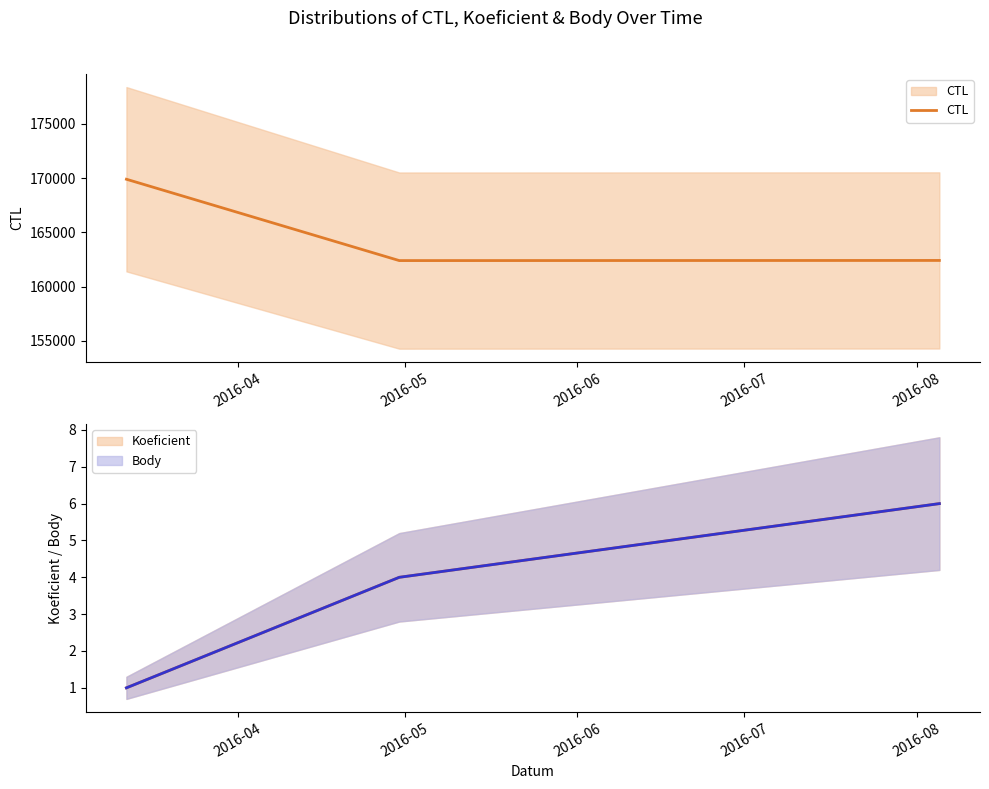

What are all the series names shown in the legend?

CTL, Koeficient, Body